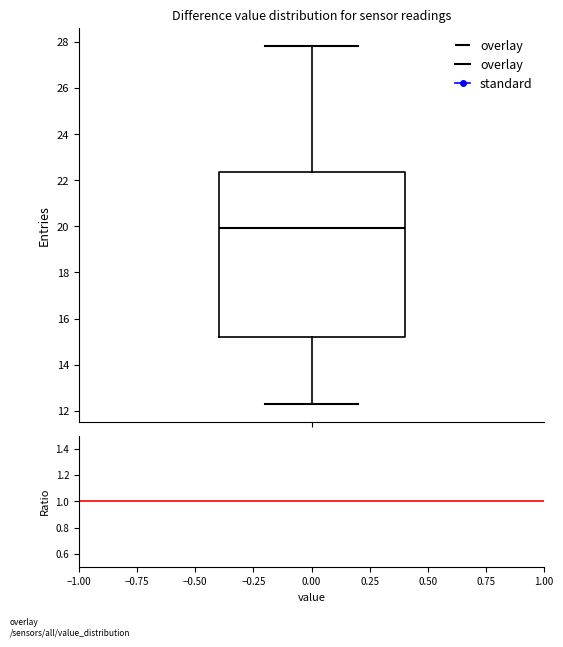

Read this box plot against the y-axis: the position of the median line, the range covered by the box, and the ends of both whiskers. The values are not printed on the chart, so give them approximately, as read against the axis.

median 20.0, box 15.2 to 22.4, whiskers 12.2 to 27.8